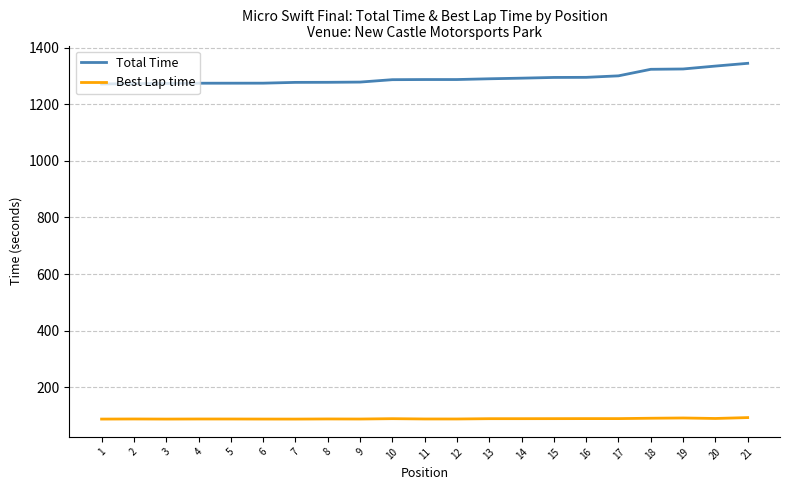

Rank the series at 20 from highest to lowest value.

Total Time, Best Lap time